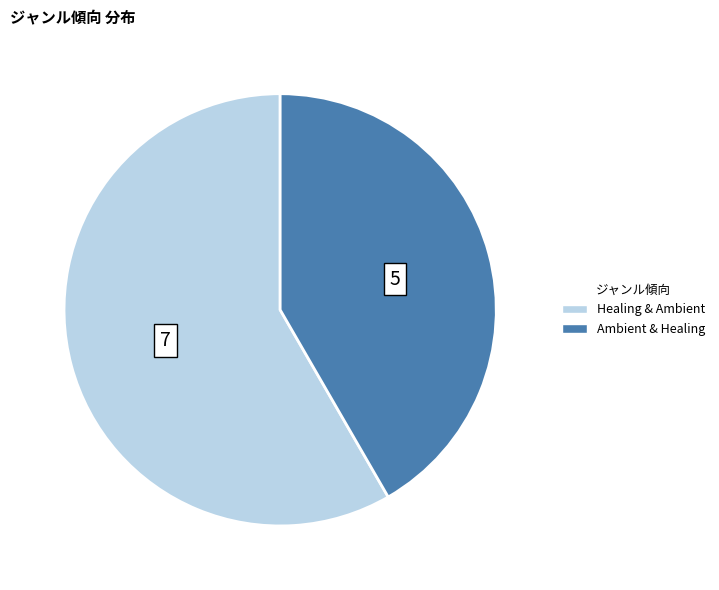

Which has a higher value, Ambient & Healing or Healing & Ambient?

Healing & Ambient